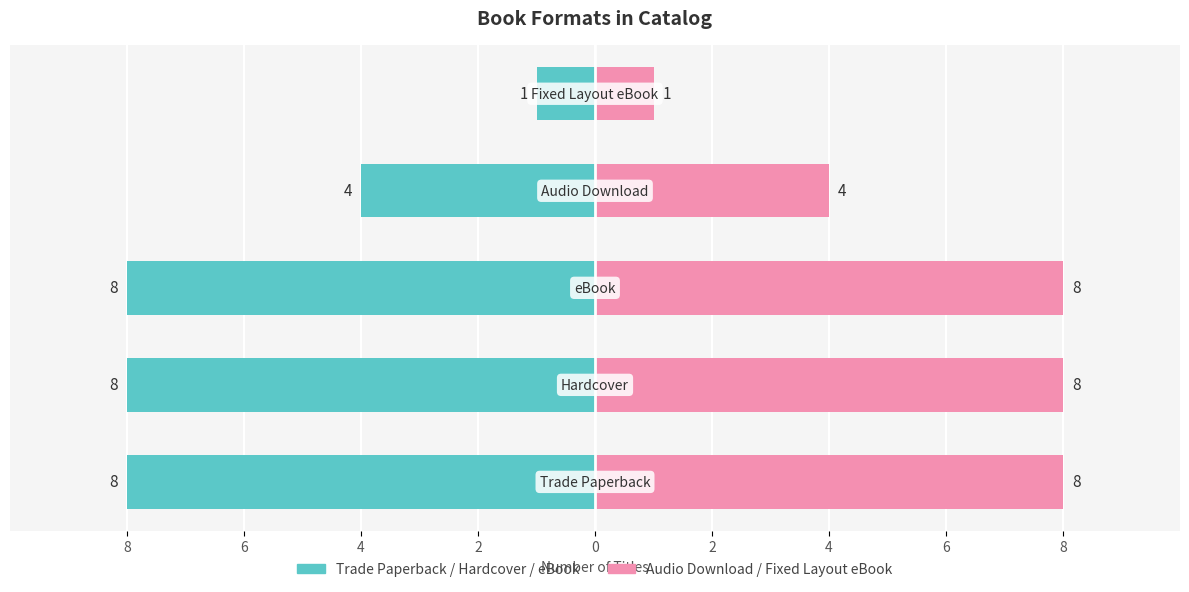

Rank the series at 0 from lowest to highest value.

Trade/Hardcover/eBook, Audio/Fixed eBook